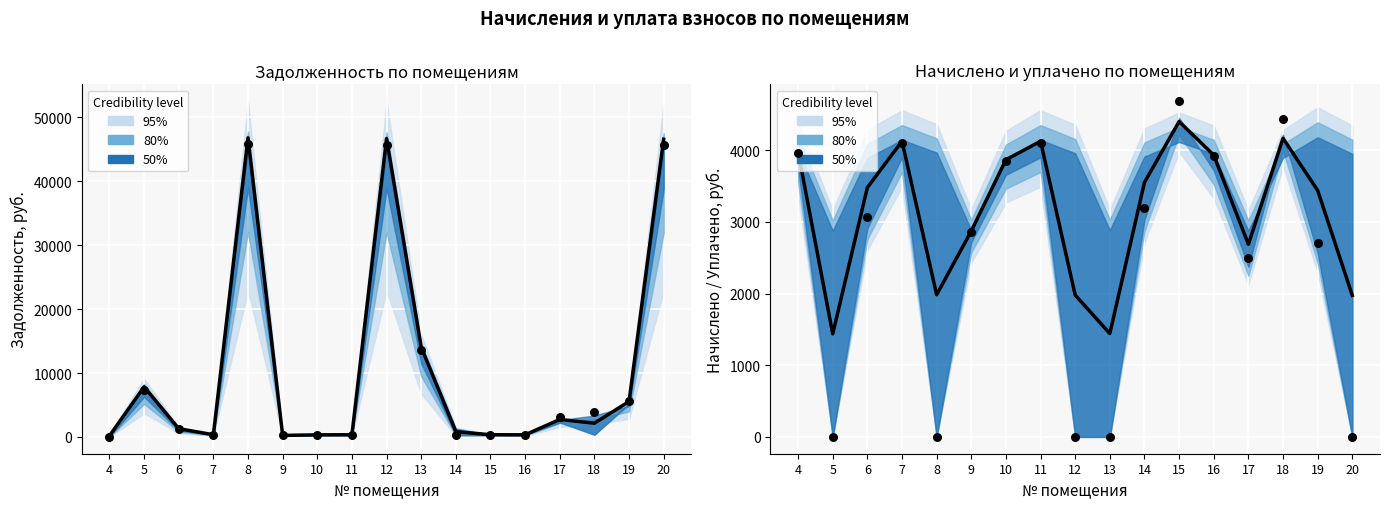

Which has a higher value, 8 or 6?

6